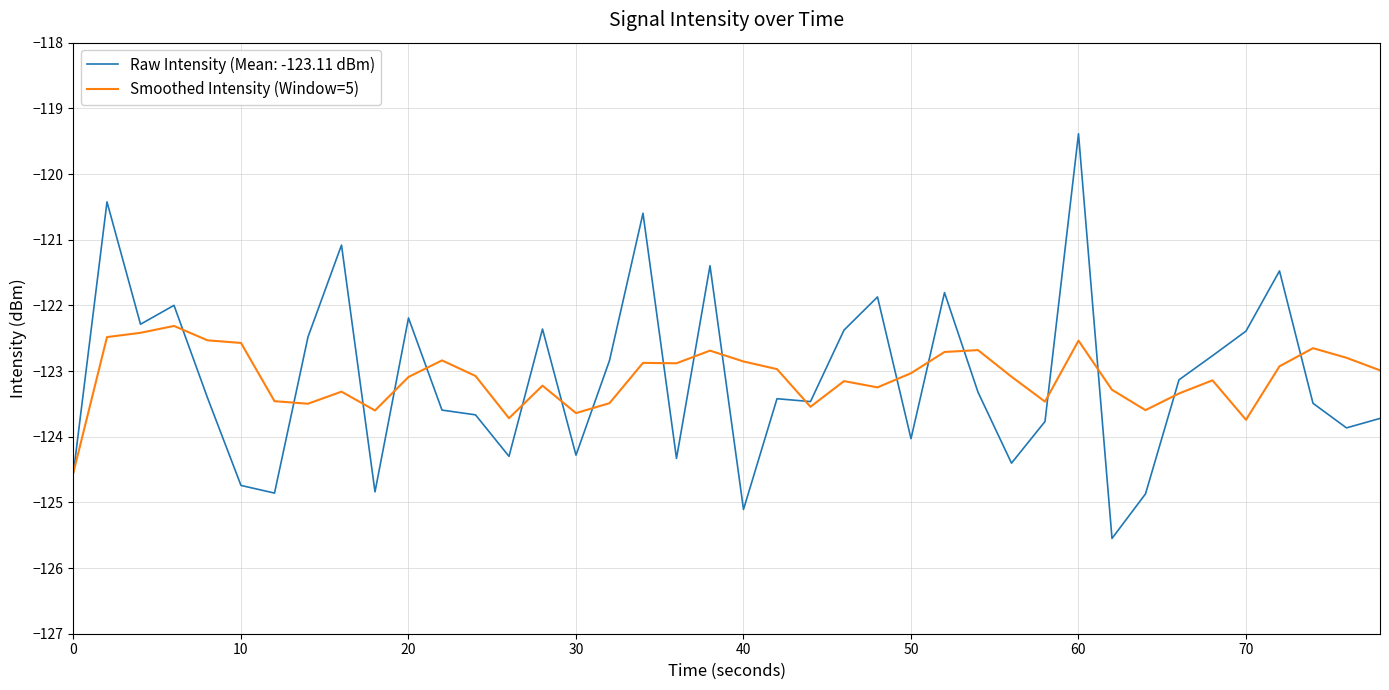

What is the smallest value displayed?

-125.5